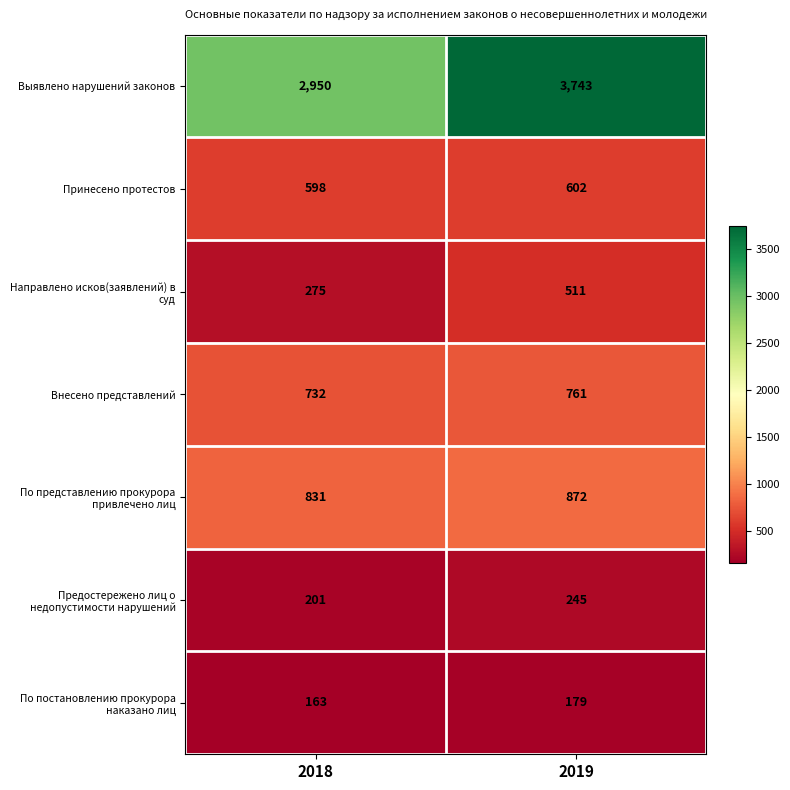

Which series has the largest total across all categories?

Выявлено нарушений законов